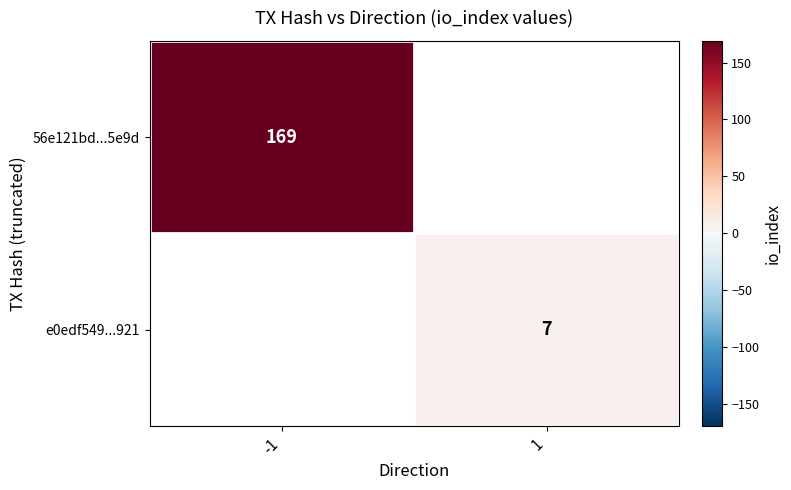

Is it true that 56e121bd...5e9d equals 98 at -1?

False